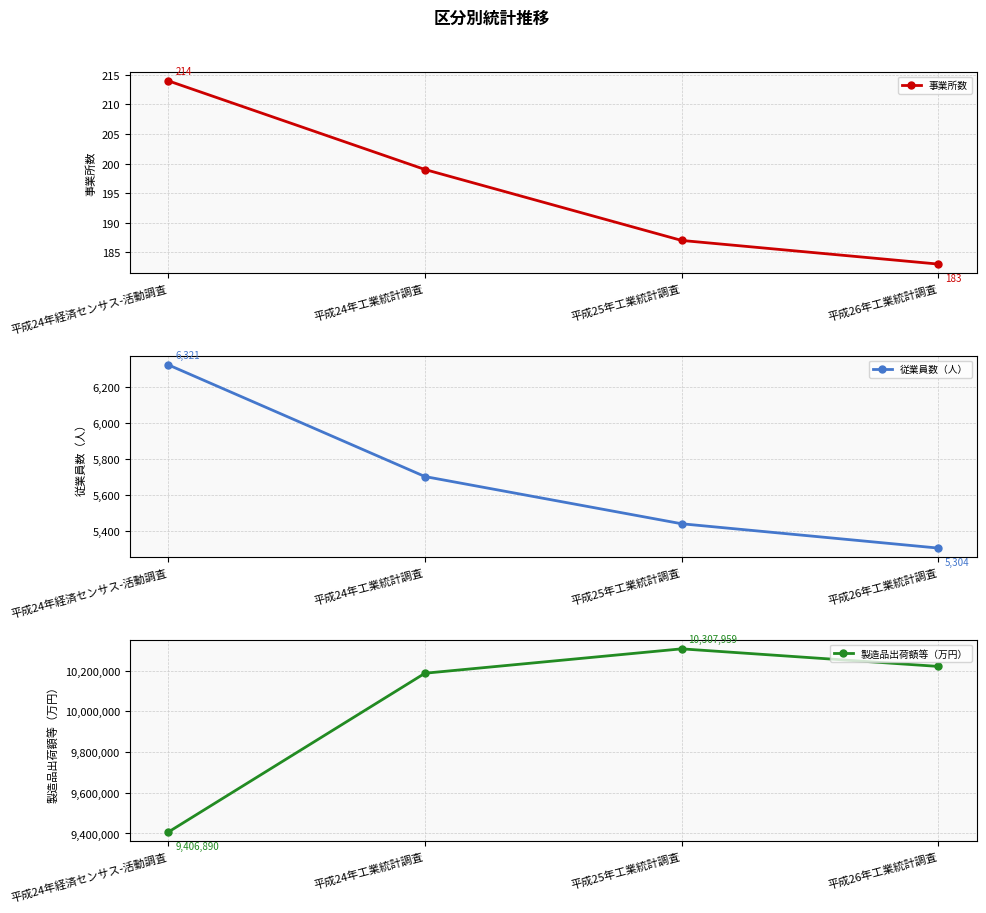

Read the 製造品出荷額等（万円） value at 平成26年工業統計調査, to the nearest 10.

10221520